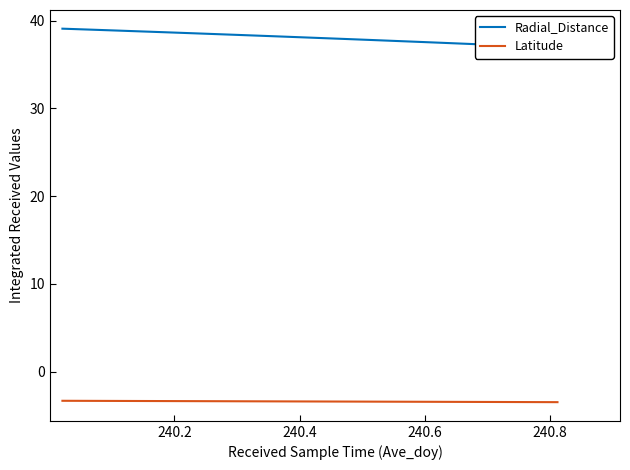

What is the maximum value for Latitude?

-3.3